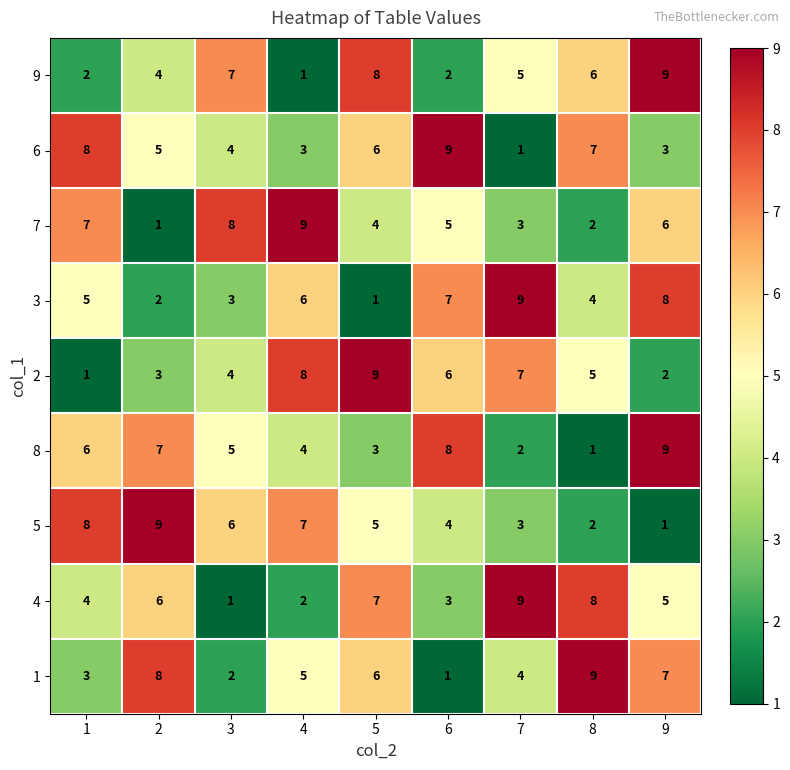

What is the sum of all 9 values?

44